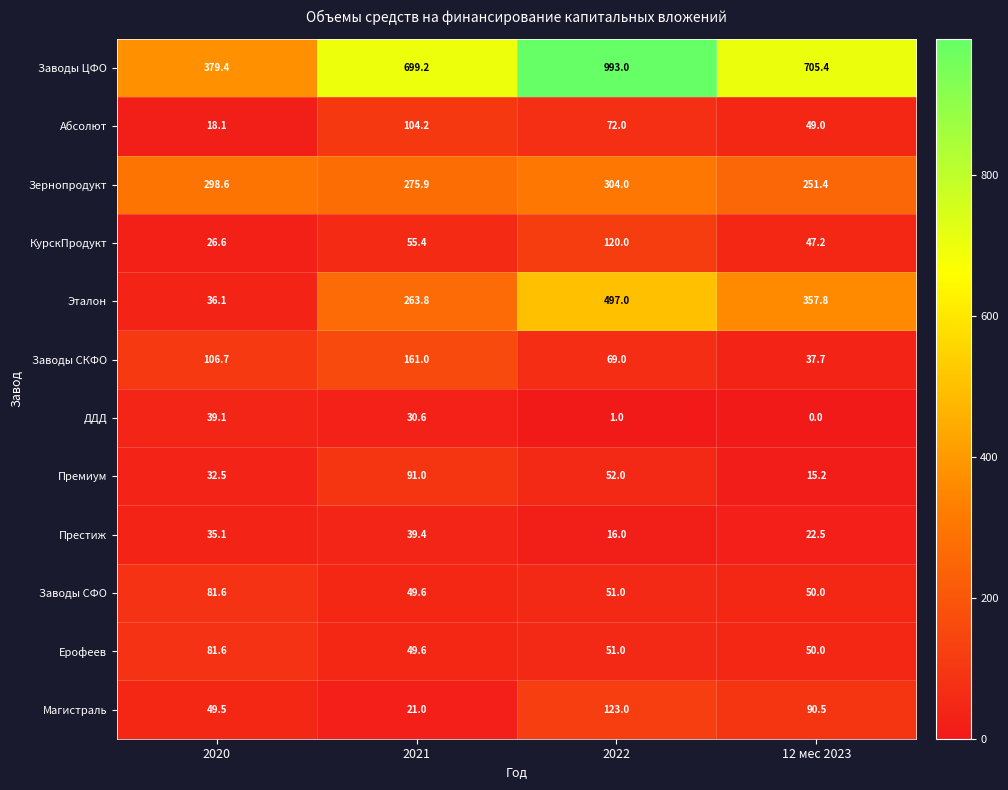

Which category has the highest value across all series?

2022